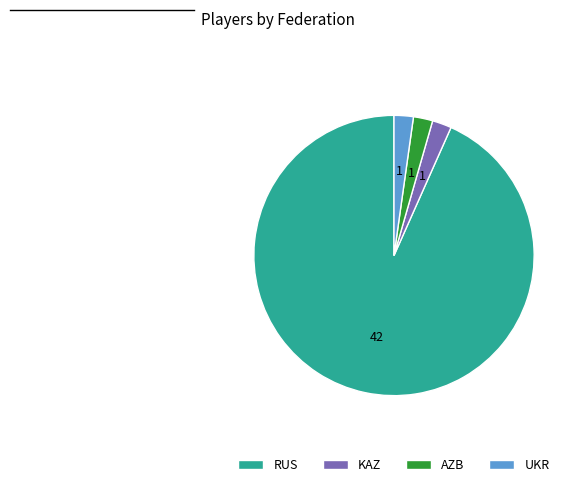

What is the ratio of the value at UKR to the value at KAZ?

1.0